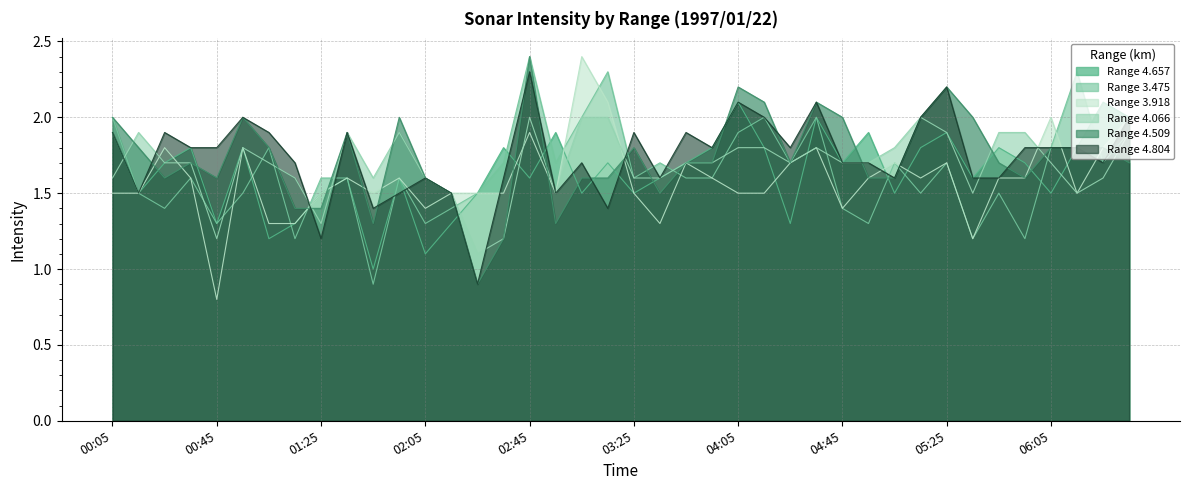

True or false: 3.475 and 4.066 cross at least once.

True